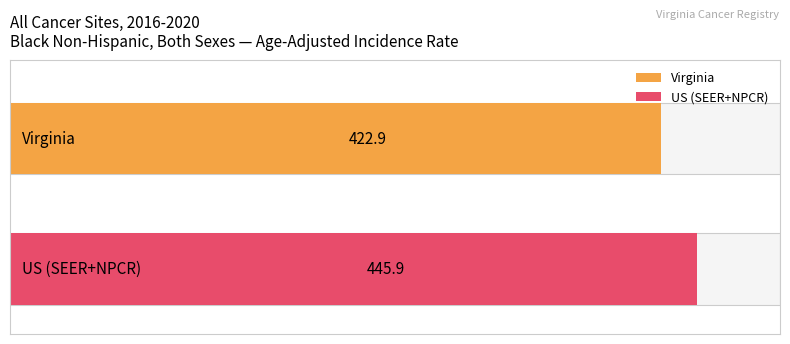

Are the bars grouped side by side (vs. stacked)?

No